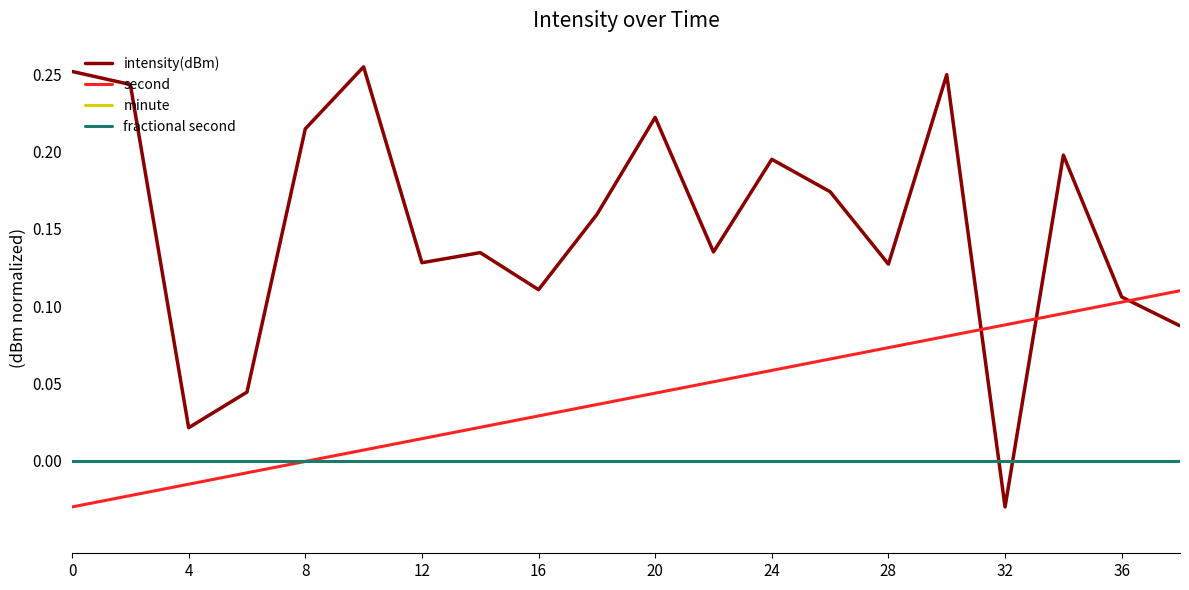

List the series in order of their peak value, lowest first.

minute, fractional second, second, intensity(dBm)